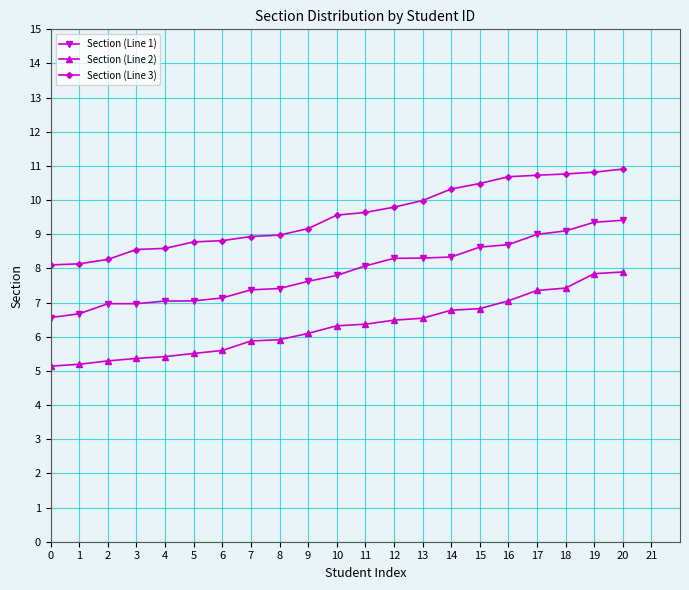

Rank the series by their maximum value, from highest to lowest.

Section (Line 3), Section (Line 1), Section (Line 2)